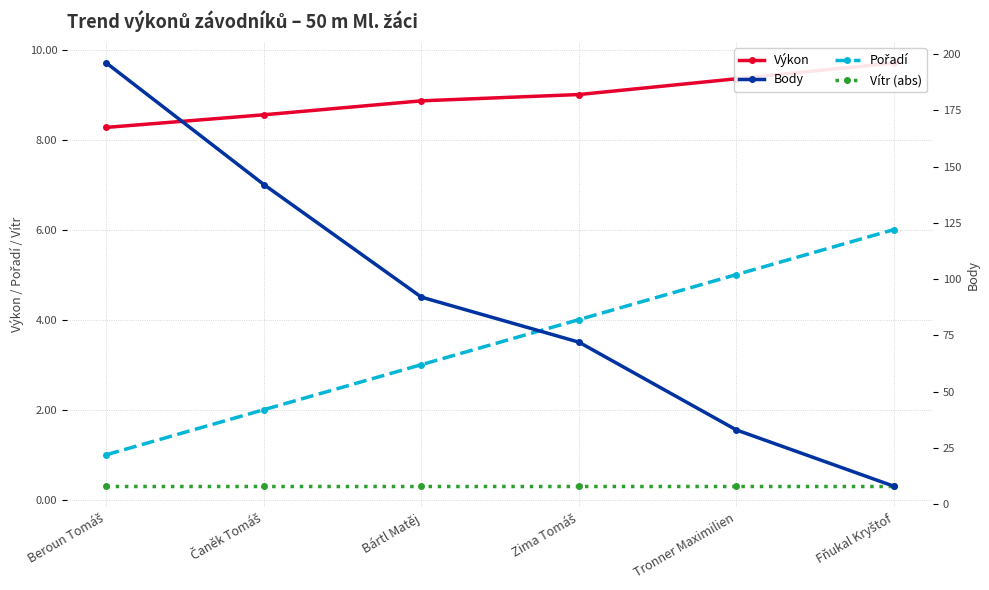

Which category has the highest value across all series?

Beroun Tomáš